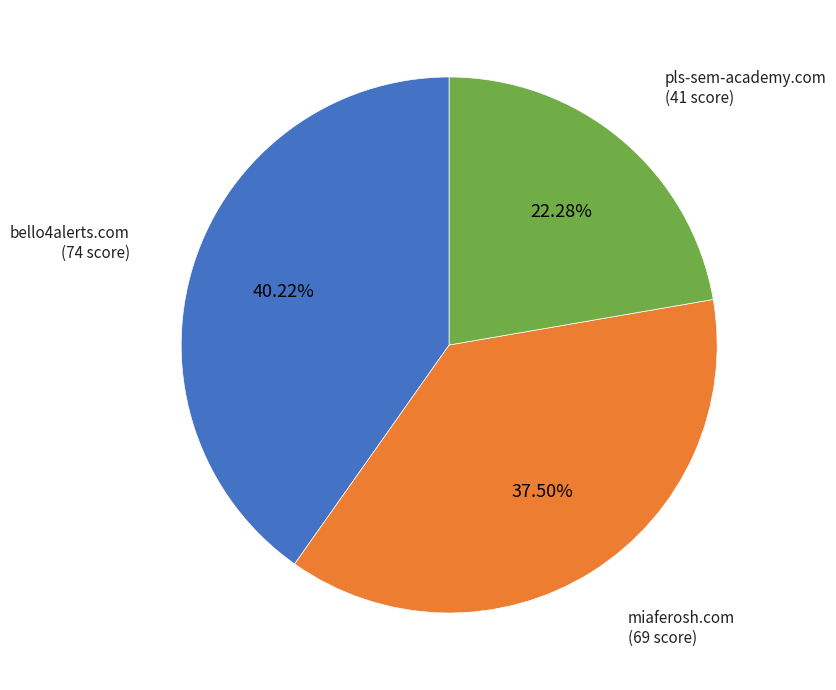

To the nearest percent, what is the average slice percentage?

33%